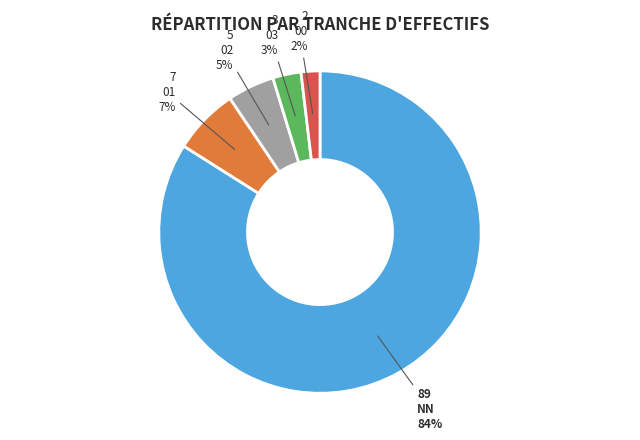

To the nearest percent, what is the average slice percentage?

20%